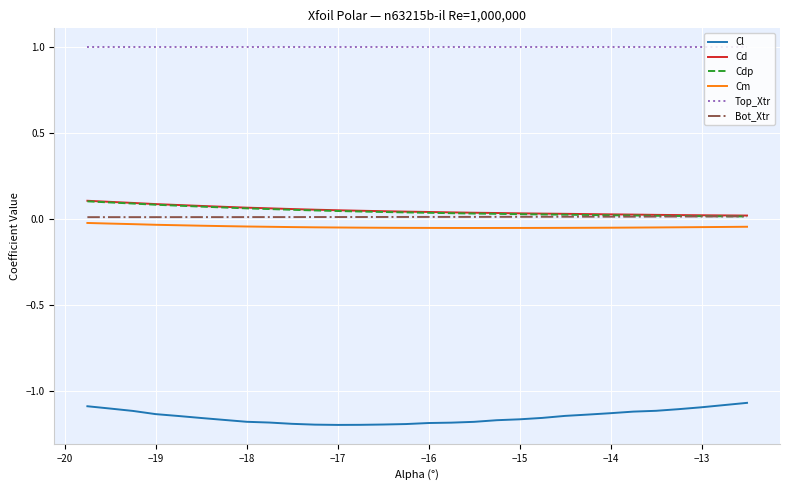

True or false: Cd and Cm intersect in this chart.

False